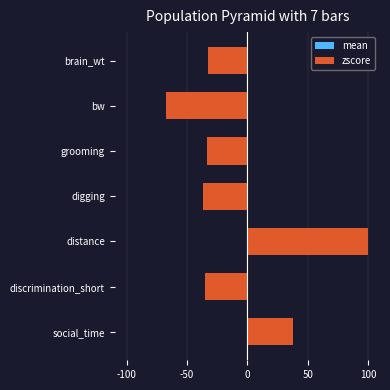

Is the value of zscore at grooming greater than the value of mean at digging?

No